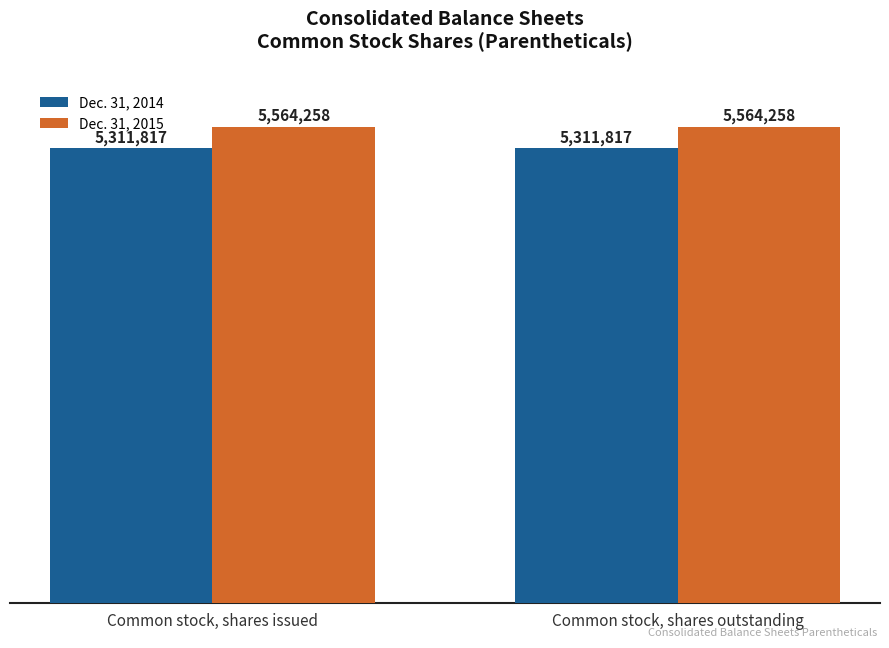

How many bars are there in total?

4